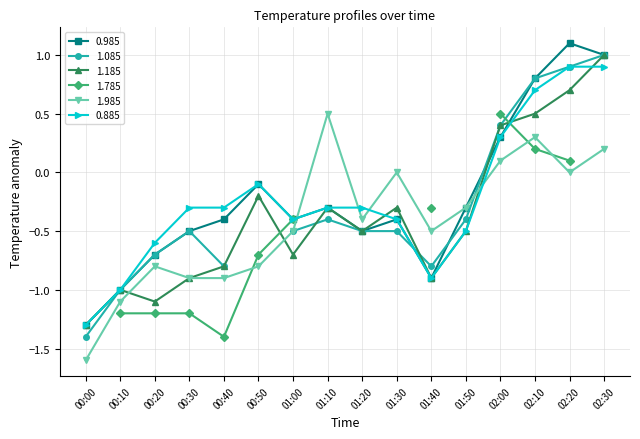

True or false: 1.185 has more than 2 interior local peaks.

True